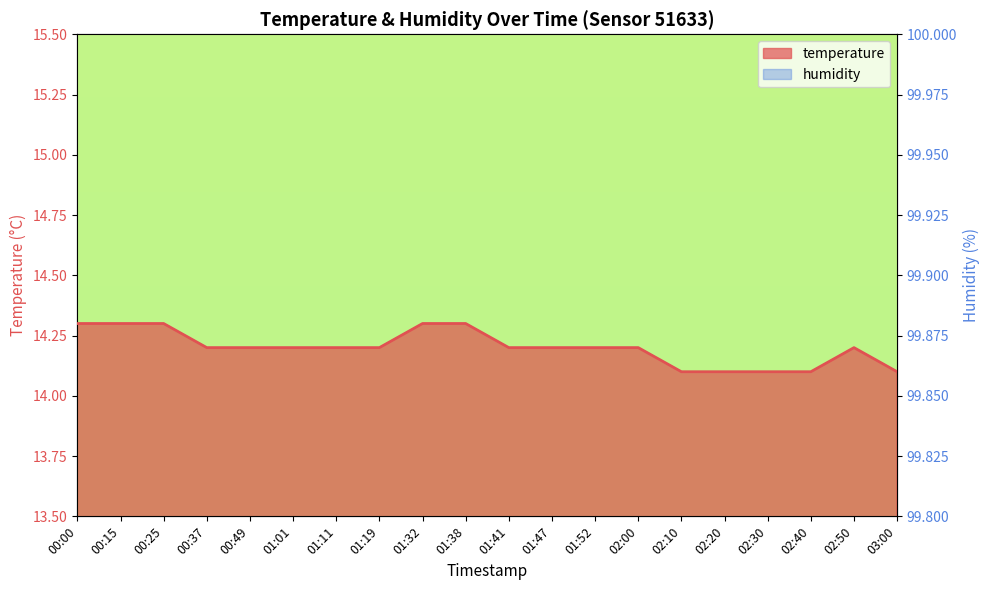

What is the label of the 14th point from the left?

02:00